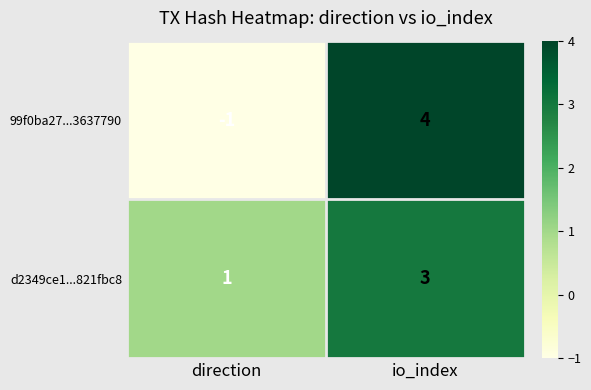

What is the difference between the highest and lowest values at direction?

2